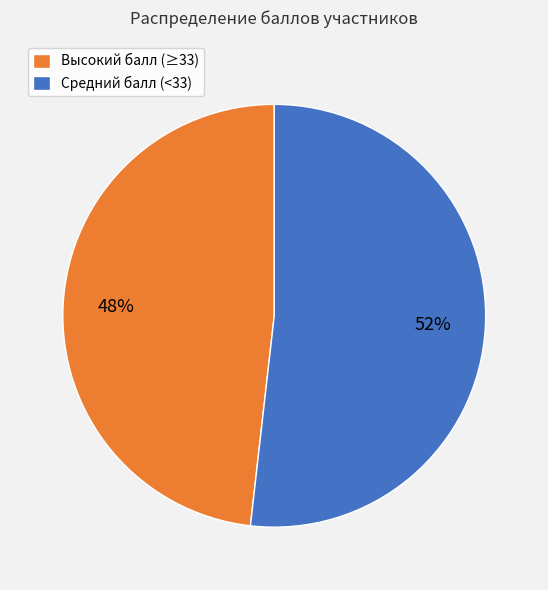

Does any single category account for the majority?

Yes